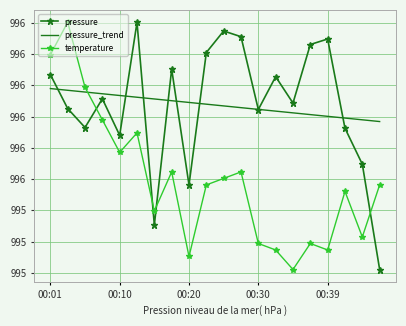

What are all the series names shown in the legend?

pressure, pressure_trend, temperature